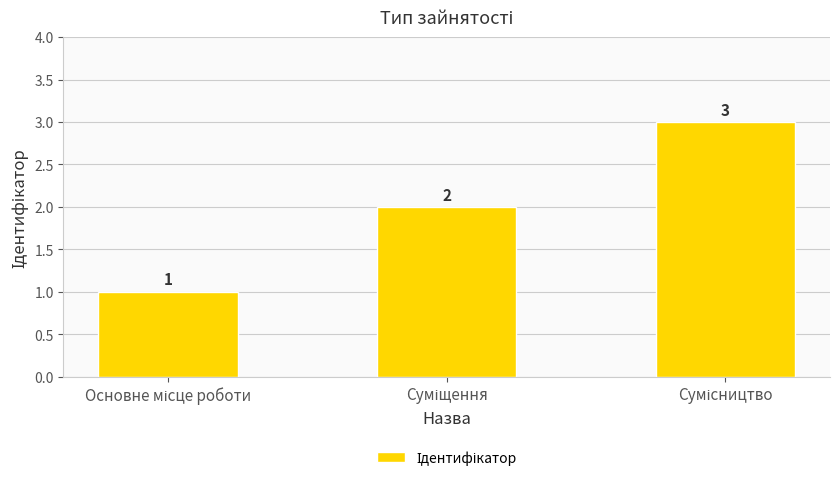

What is the value of the 2nd bar from the left?

2